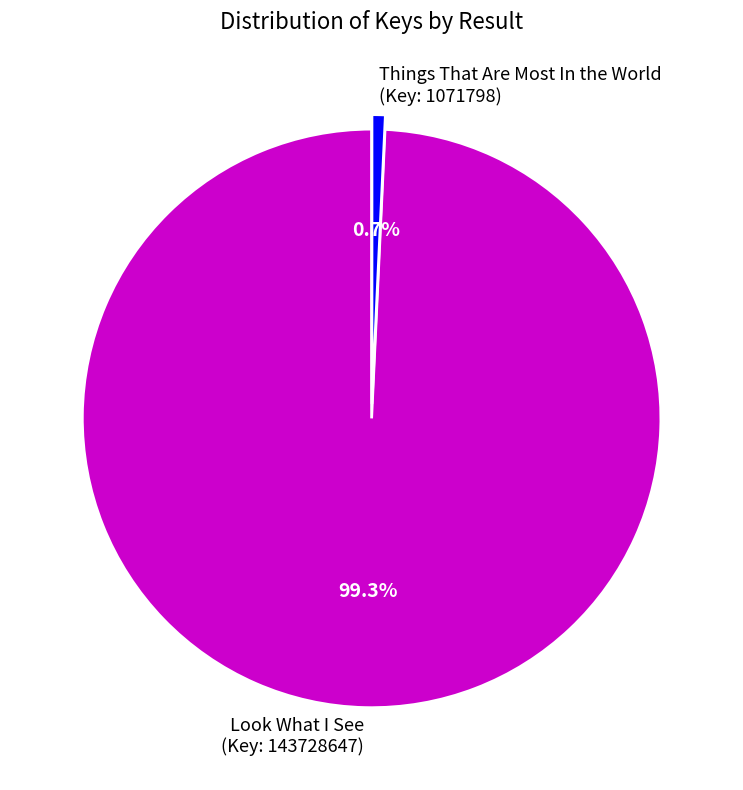

How many slices are in this pie chart?

2